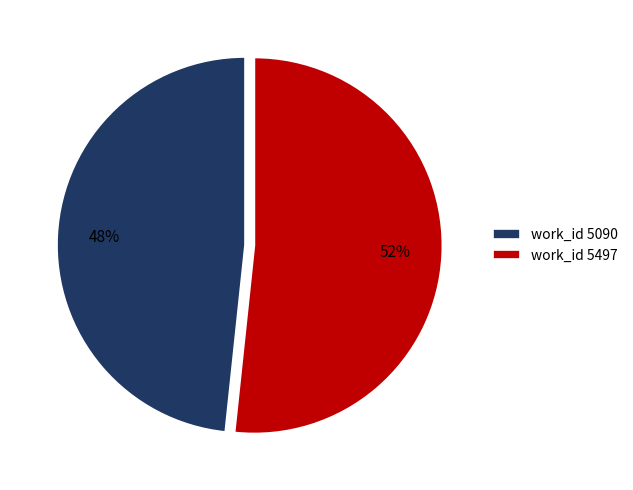

How many slices are in this pie chart?

2